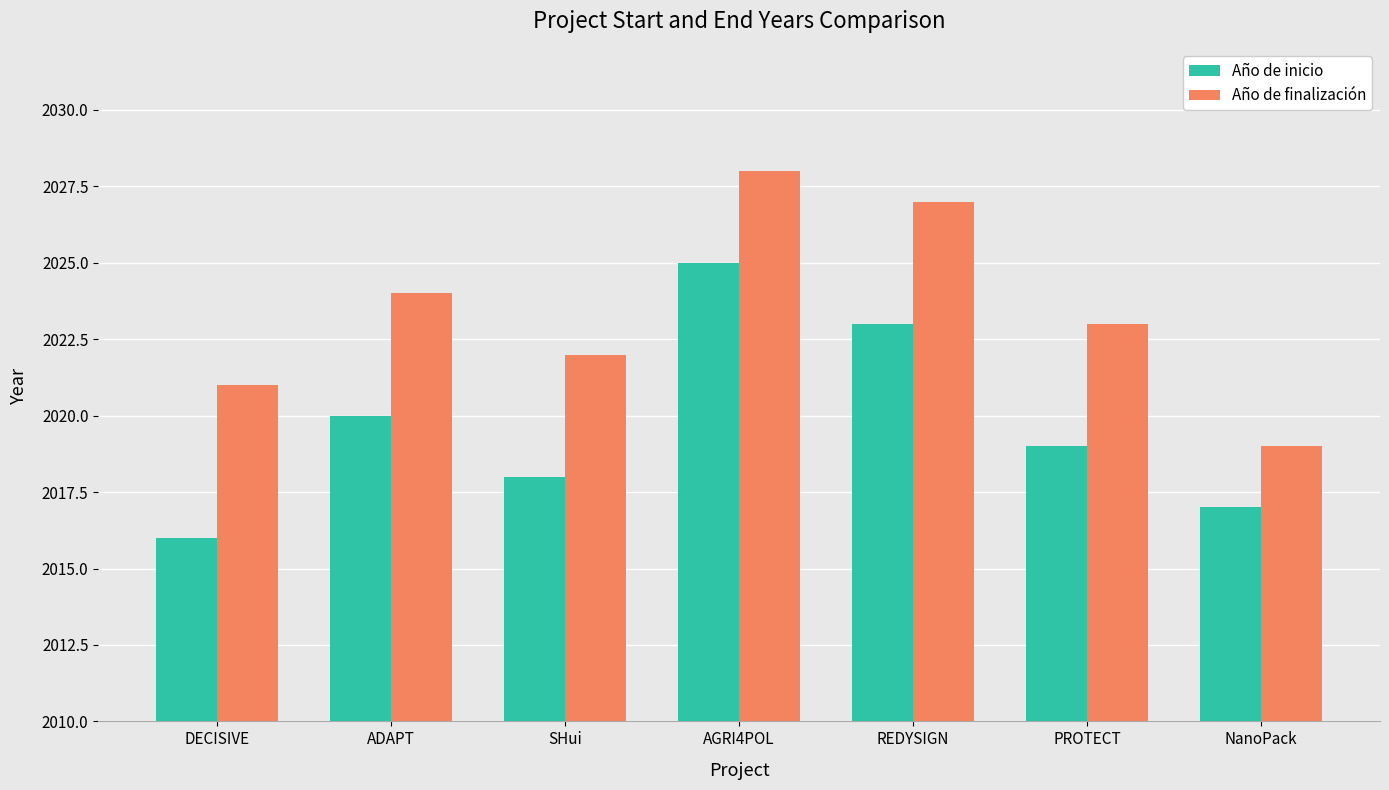

Which category has the highest value across all series?

AGRI4POL